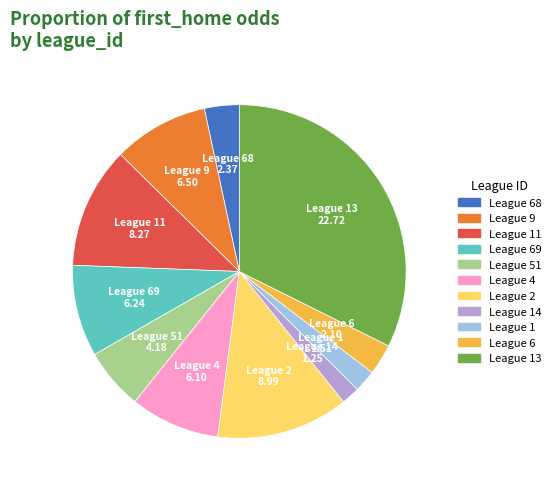

Is there a majority slice in this chart?

No